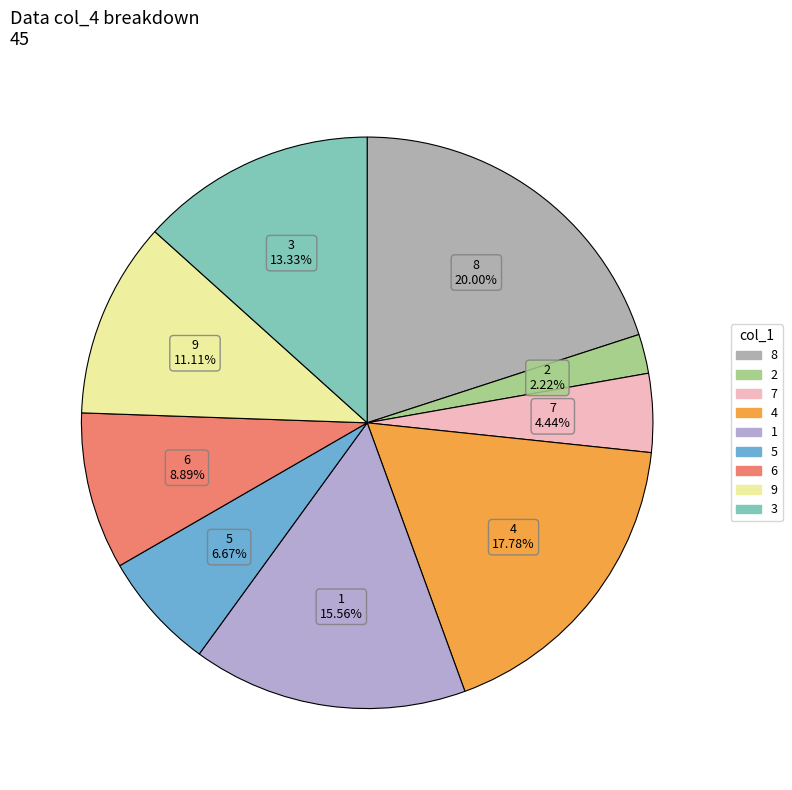

How many slices are in this pie chart?

9